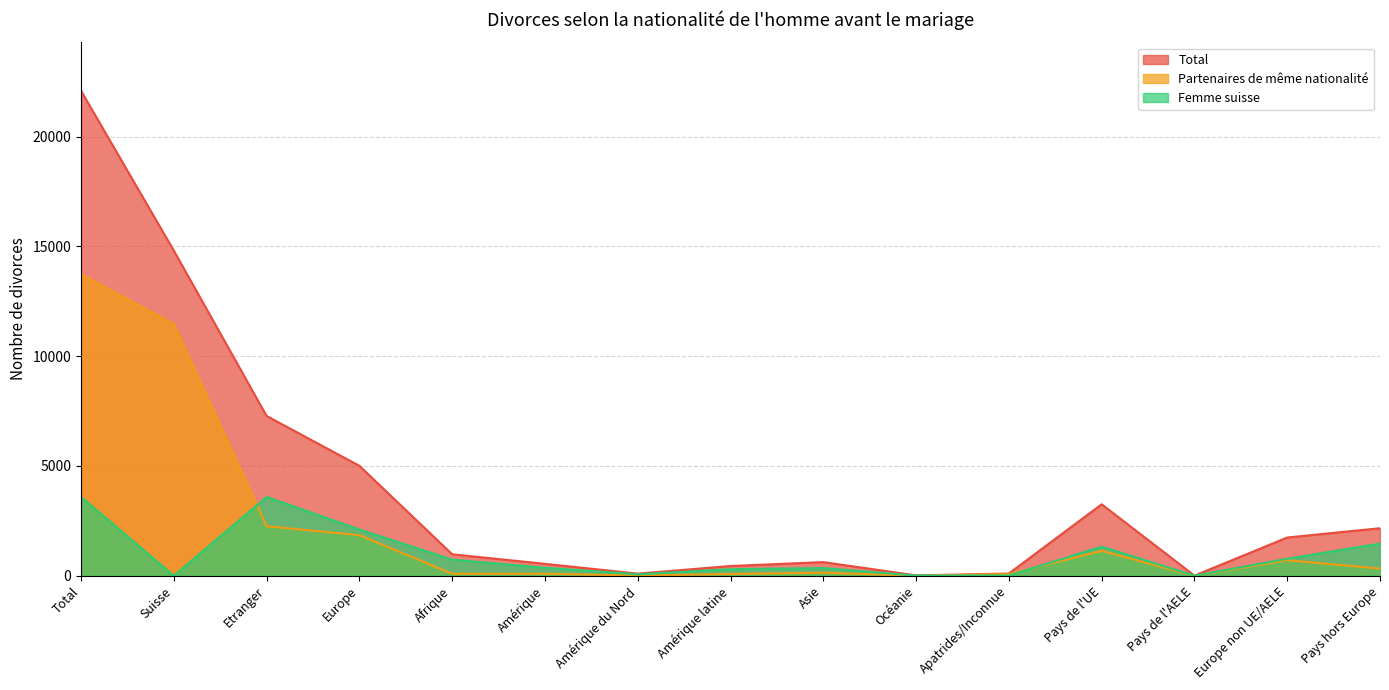

What is the highest value of the Partenaires de même nationalité series?

13719